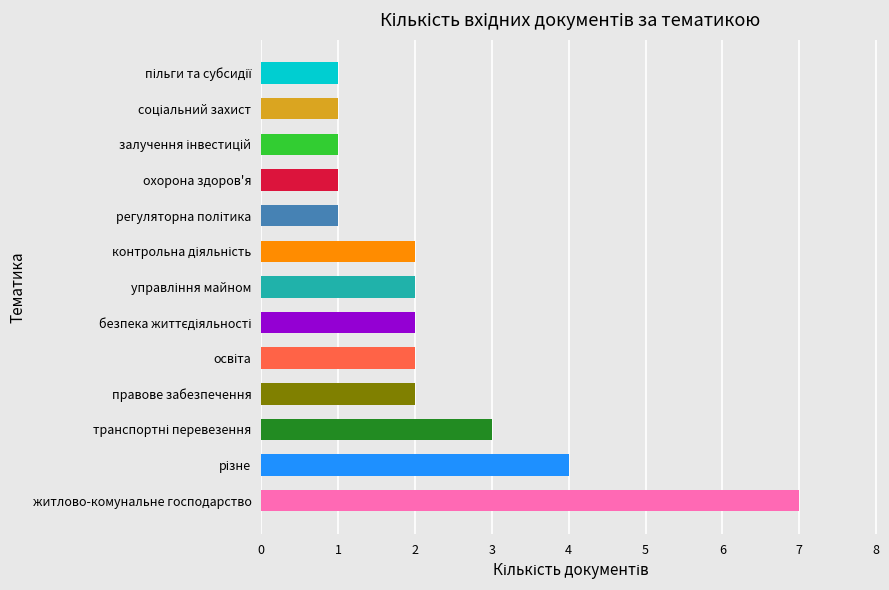

Which category has the highest value across all series?

житлово-комунальне господарство